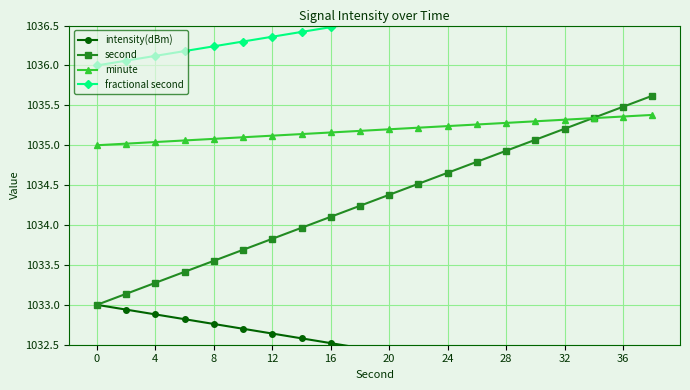

True or false: second and minute cross at least once.

True